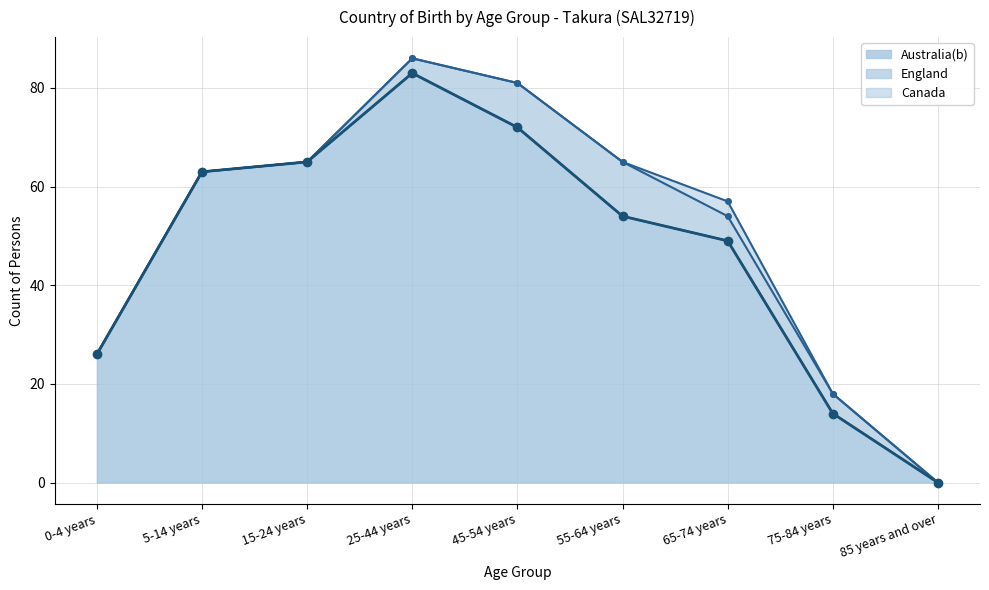

True or false: England has more than 1 points higher than both neighbors.

False